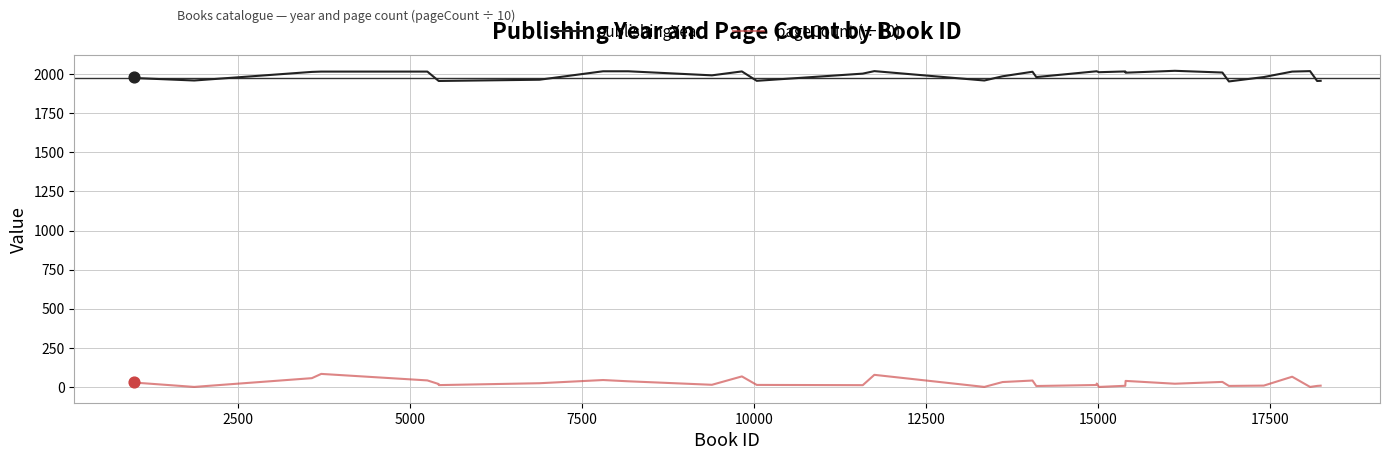

What are all the series names shown in the legend?

publishingYear, pageCount (÷10)